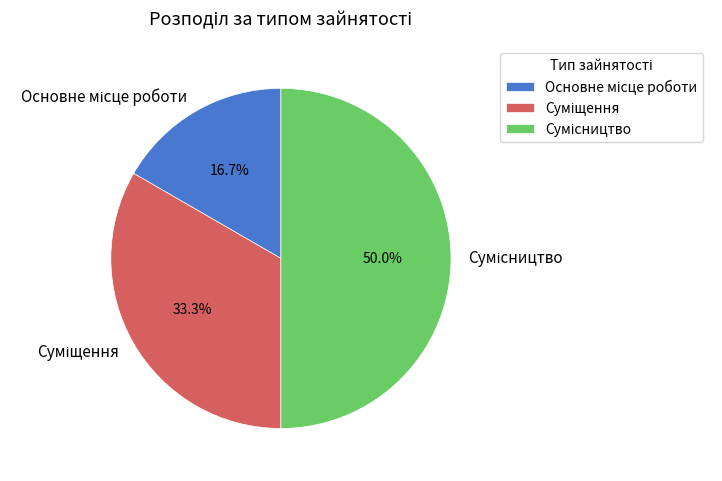

How many segments does this pie chart have?

3